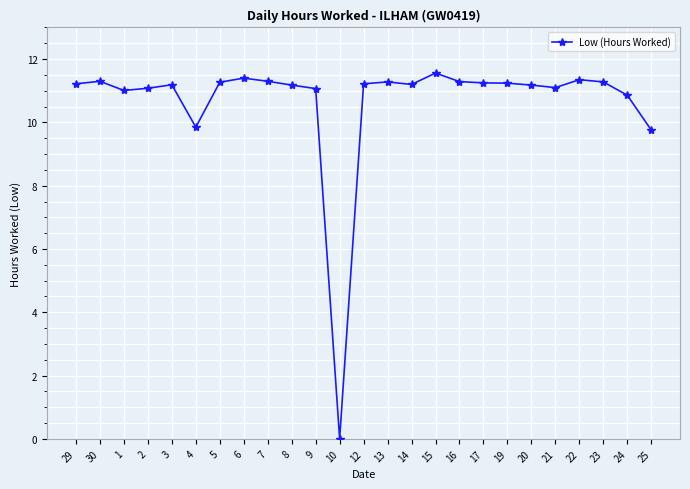

What is the ratio of the value at 2 to the value at 19?

1.0